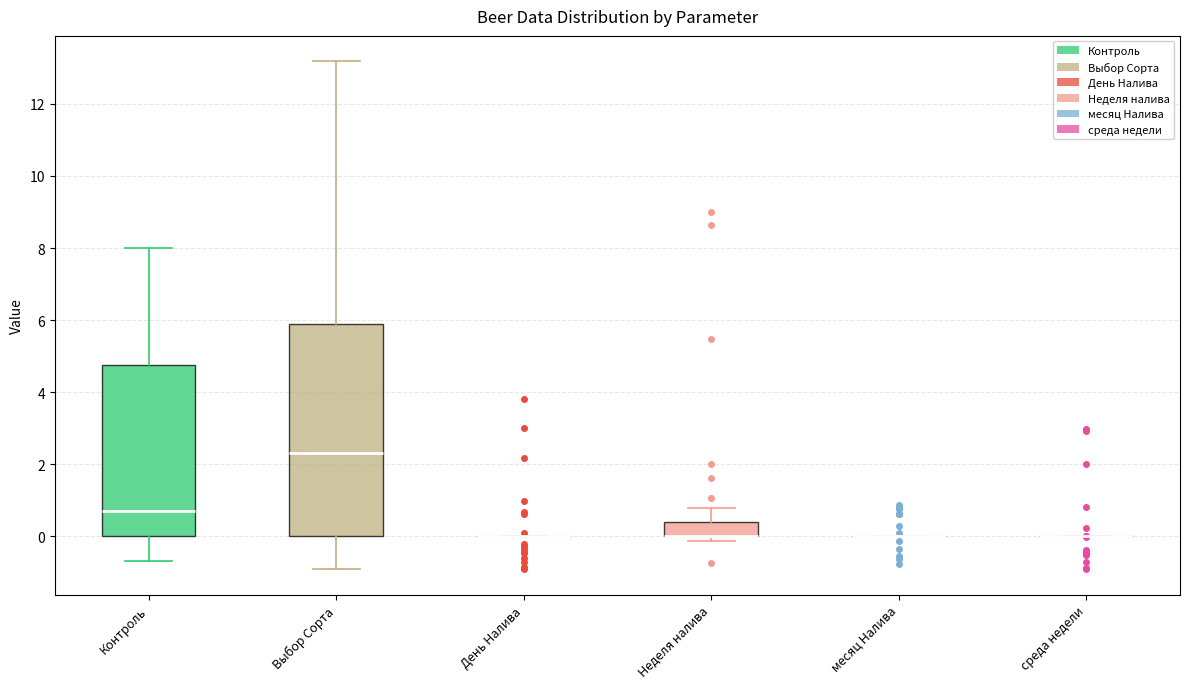

Which box is the tallest, from its lower edge to its upper edge?

Выбор Сорта